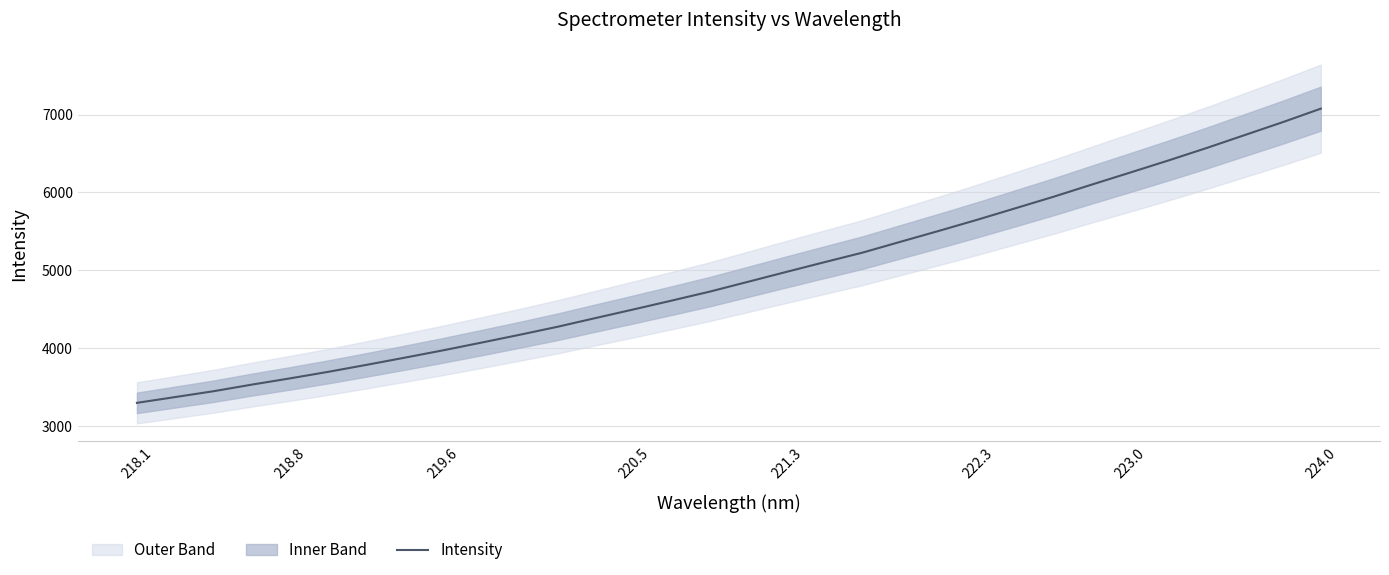

What is the maximum value for Intensity?

7075.3